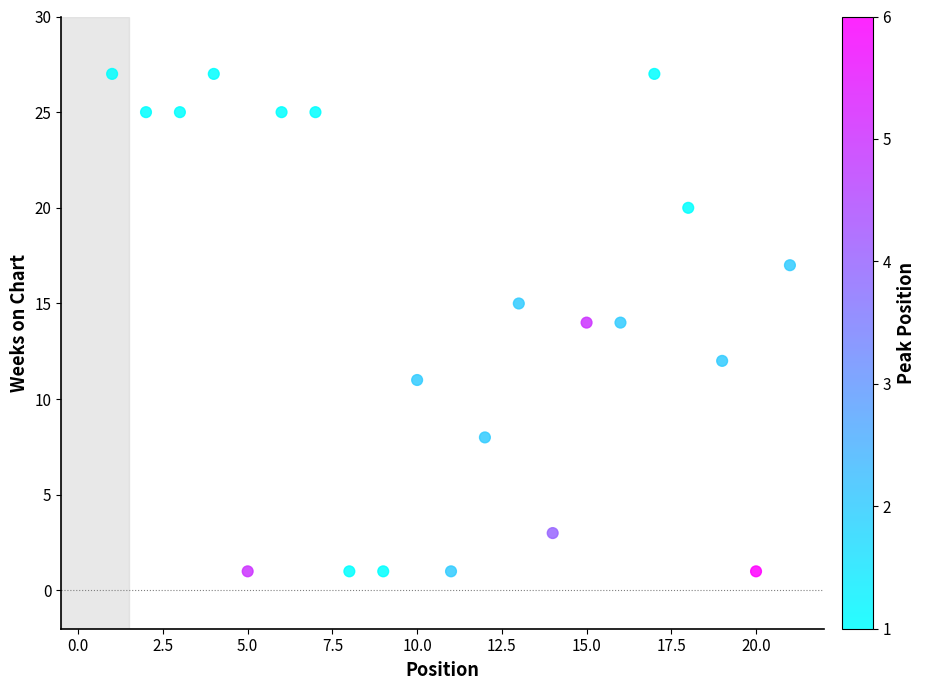

What is the range of X values (max minus min)?

20